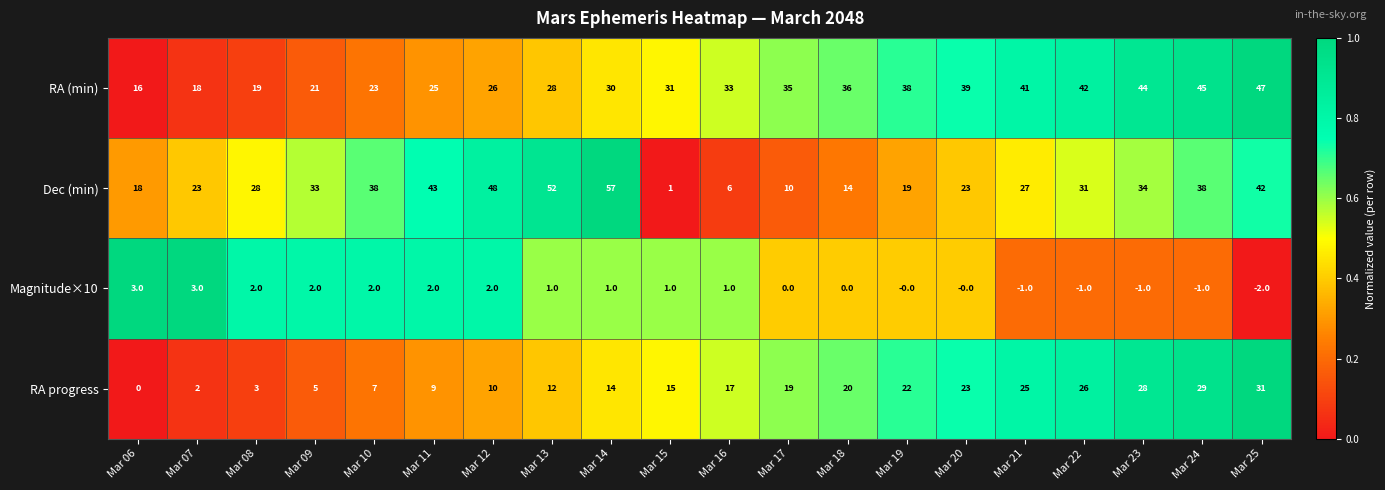

Which series has the largest total across all categories?

RA (min)